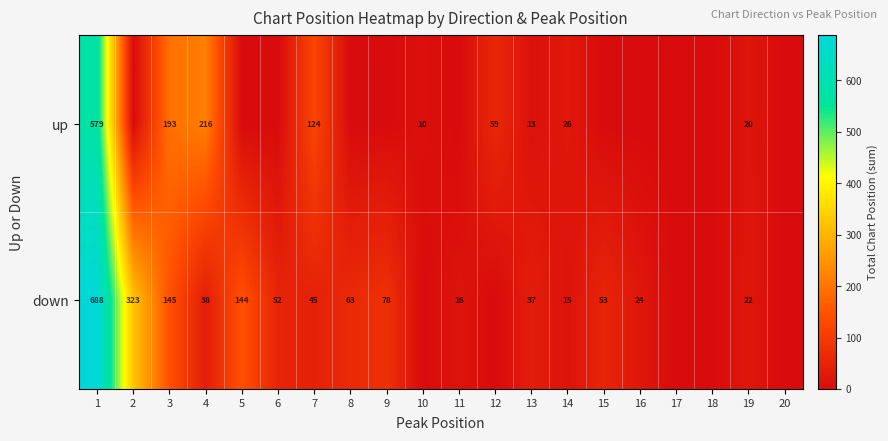

What is the difference between the down values at 19 and 14?

7